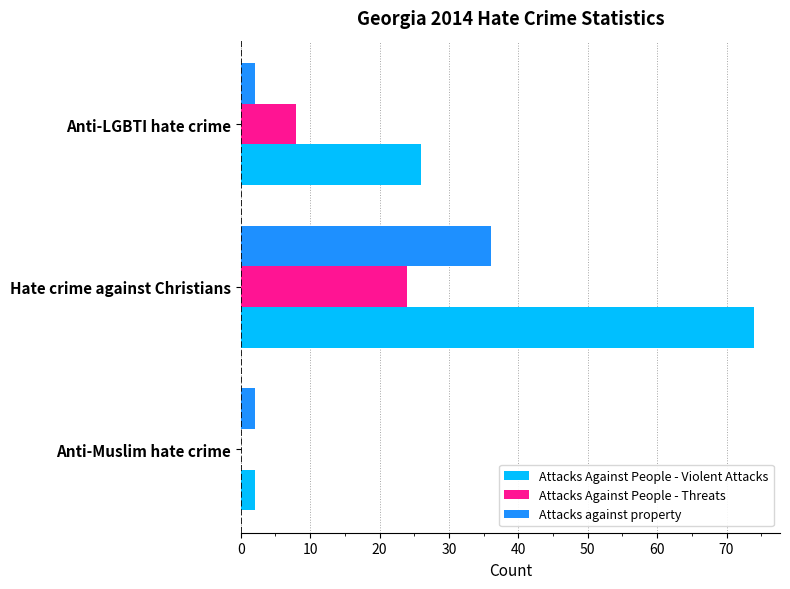

Between Hate crime against Christians and Anti-LGBTI hate crime, which series saw the biggest shift?

Attacks Against People - Violent Attacks